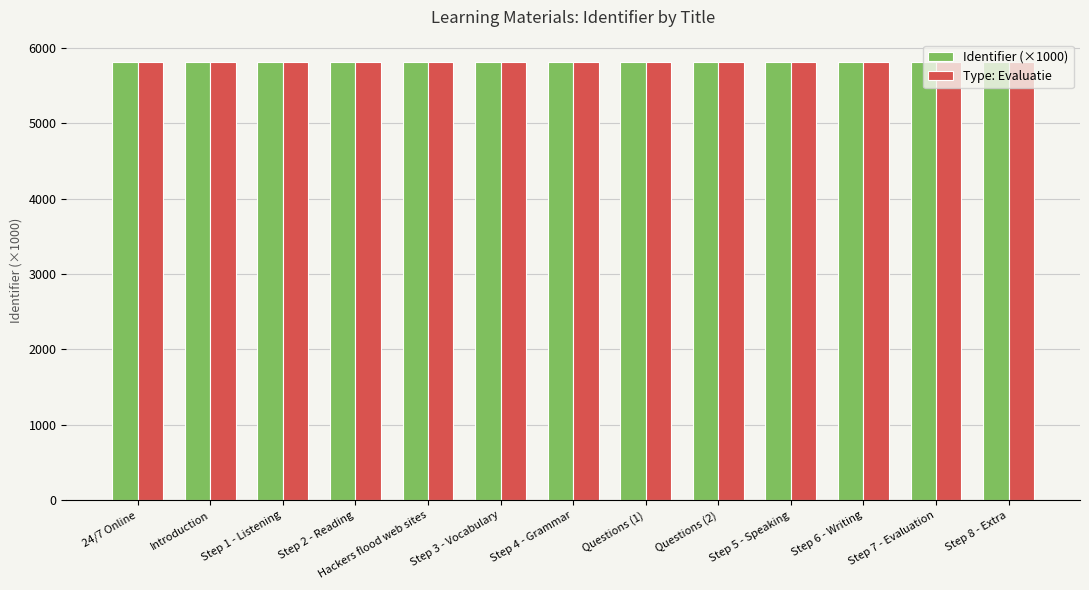

What is the average value of the Identifier (×1000) series?

5820.4